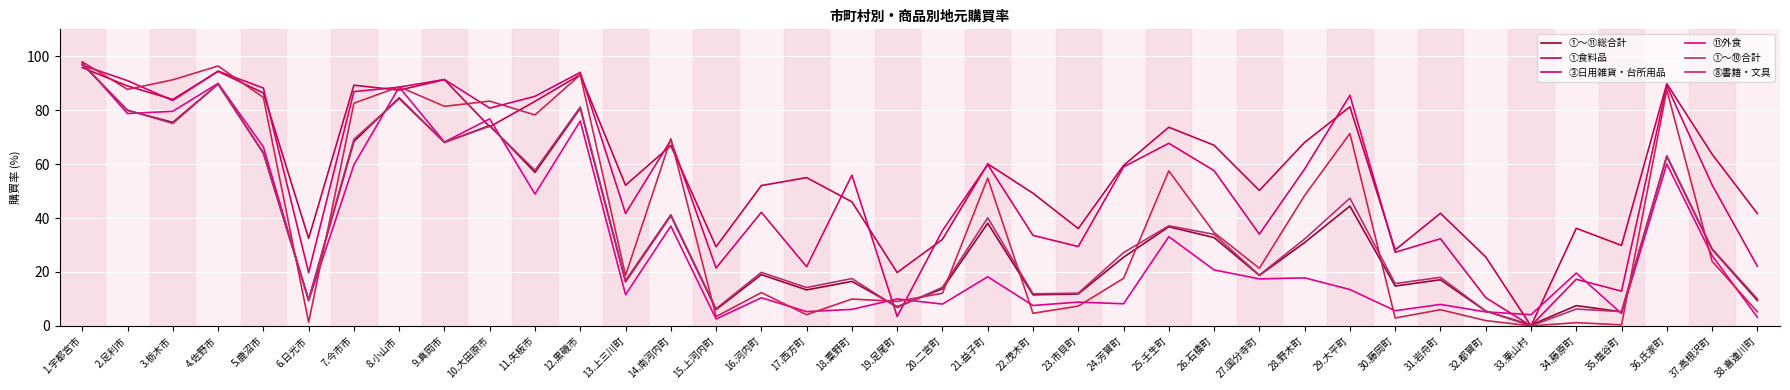

How many lines are shown in the chart?

6